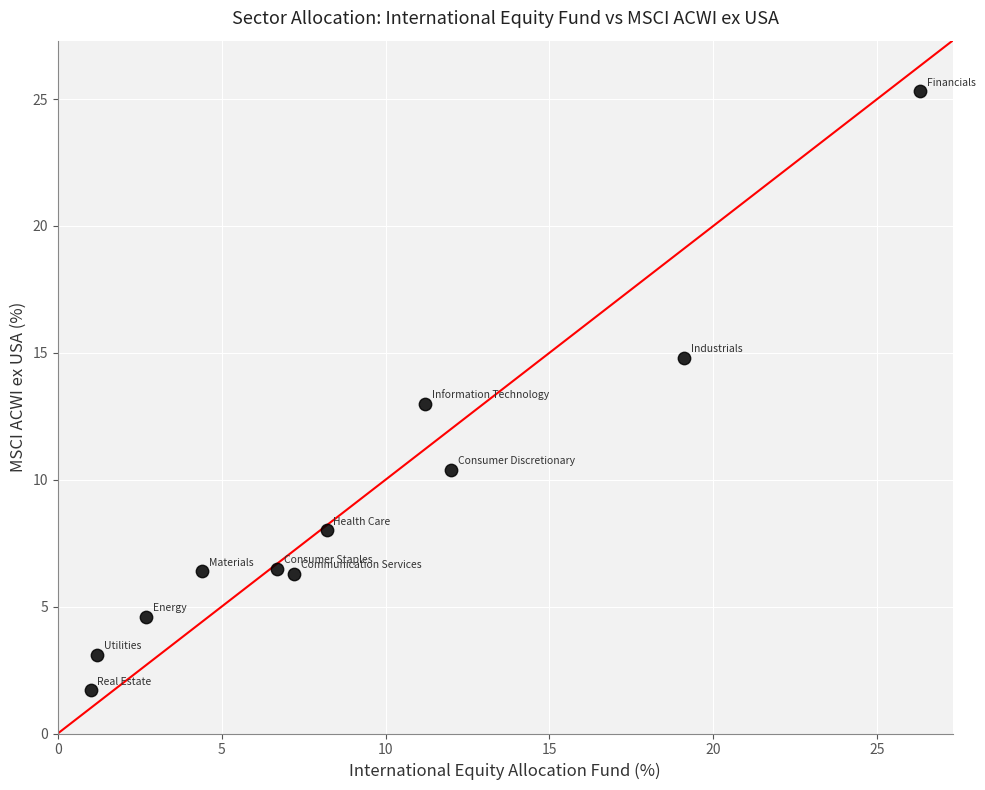

What is the range of Y values (max minus min)?

23.6